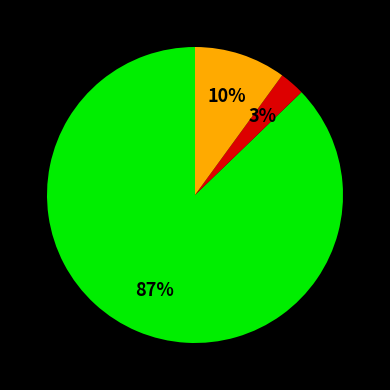

Does any single category account for the majority?

Yes